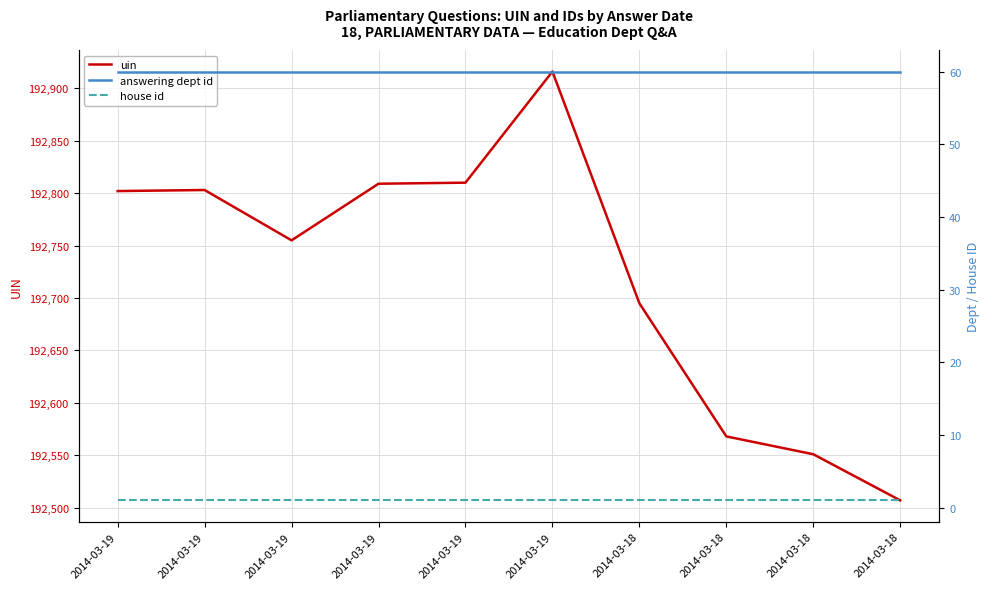

At which category is the sum across all series the highest?

2014-03-19